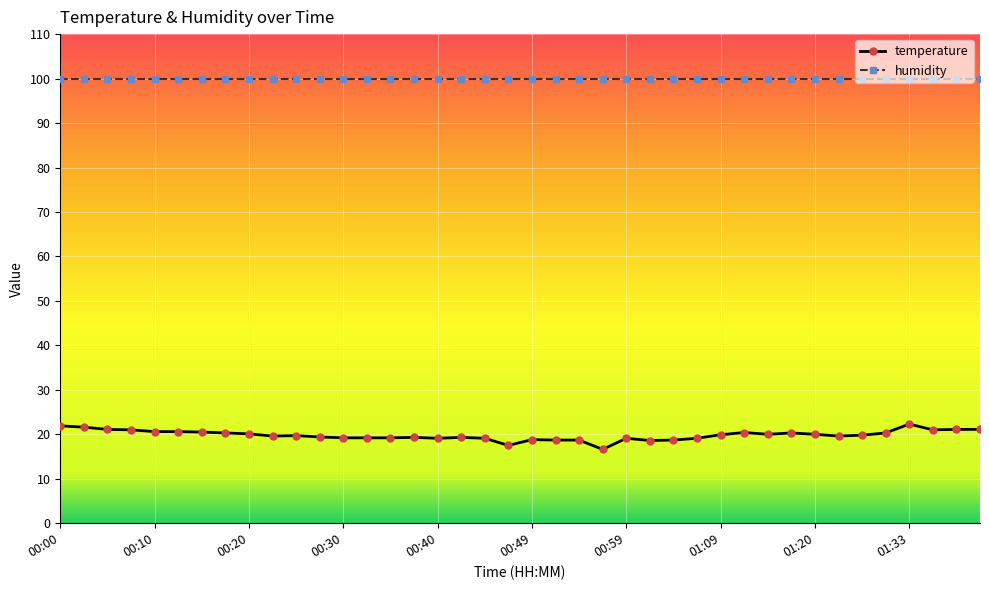

What is the maximum value shown in the chart?

99.9